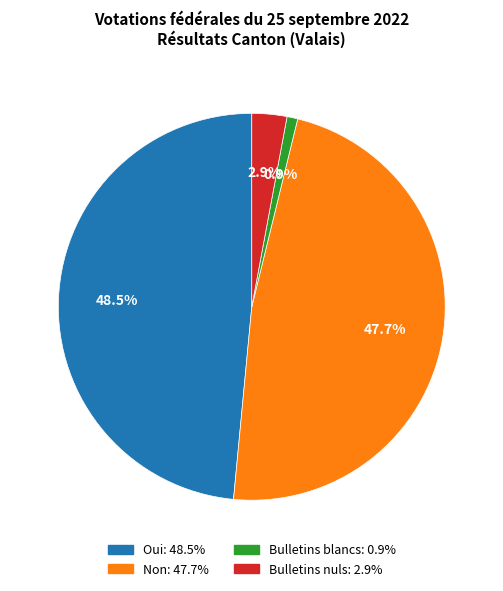

To the nearest percent, what is the combined percentage of Bulletins nuls and Oui?

51%